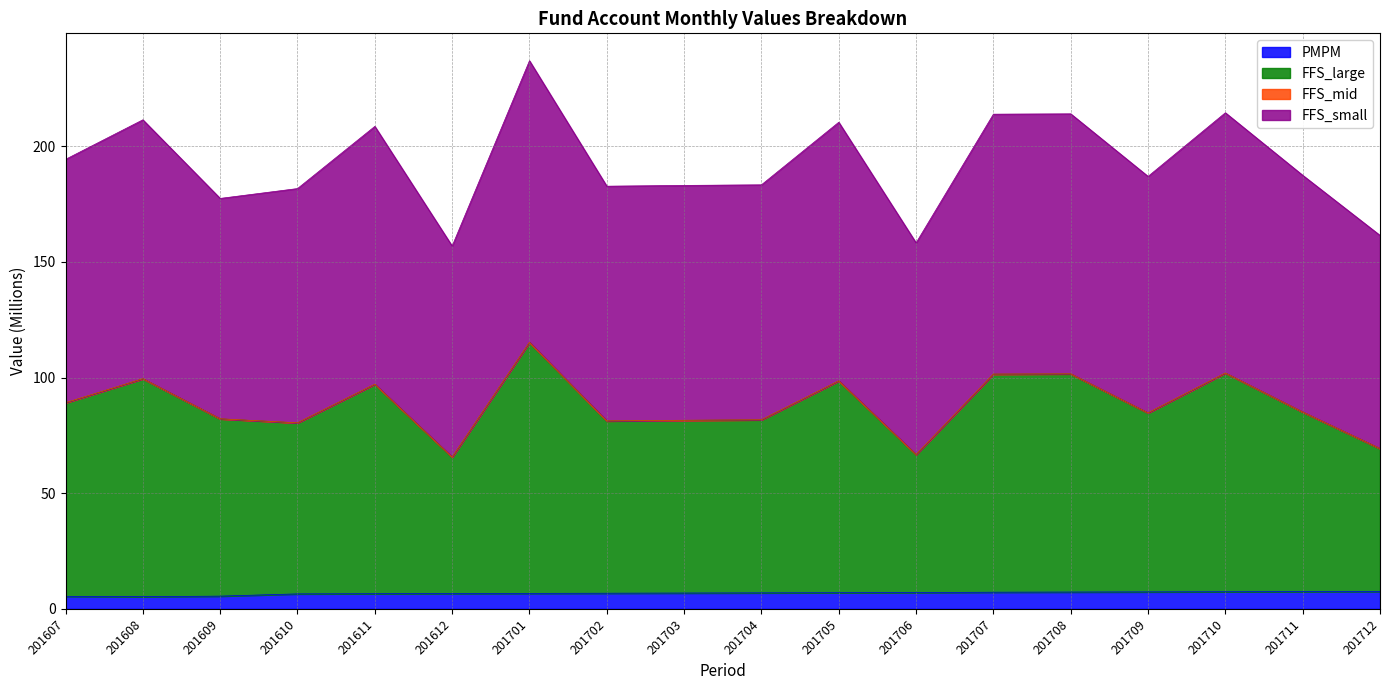

Reading left to right, extract all data points from this chart.

PMPM: 5.4	5.2	5.5	6.5	6.5	6.6	6.7	6.8	6.8	6.9	7.0	7.0	7.2	7.3	7.3	7.4	7.4	7.5
FFS_large: 89.1	99.5	82.2	80.4	97.1	65.6	115.2	81.2	81.5	81.7	98.6	66.7	101.5	101.6	84.7	102.0	85.1	69.3
FFS_small: 194.4	211.5	177.5	181.8	208.7	156.9	237.0	182.8	183.1	183.4	210.4	158.3	213.9	214.1	187.0	214.5	187.5	161.5